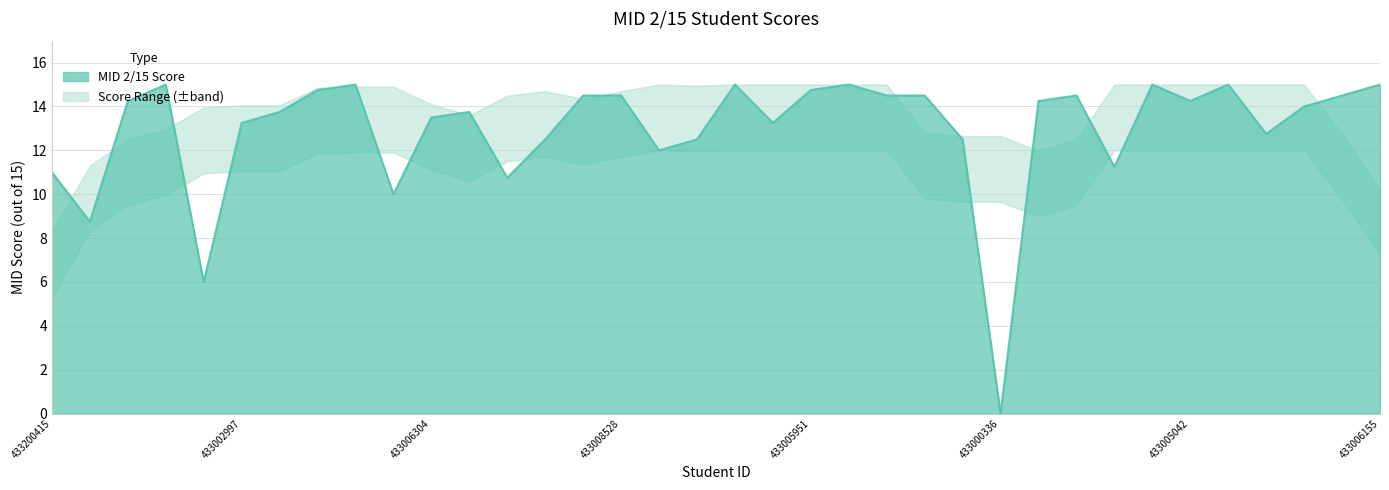

True or false: the data shows 20.5 at 433008528.

False